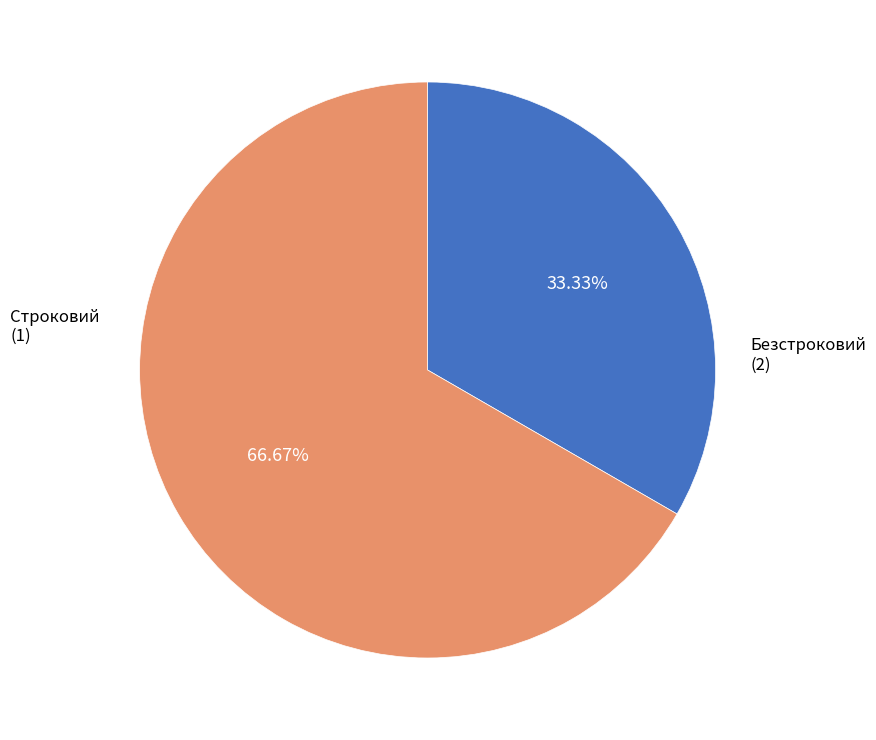

How many slices are in this pie chart?

2